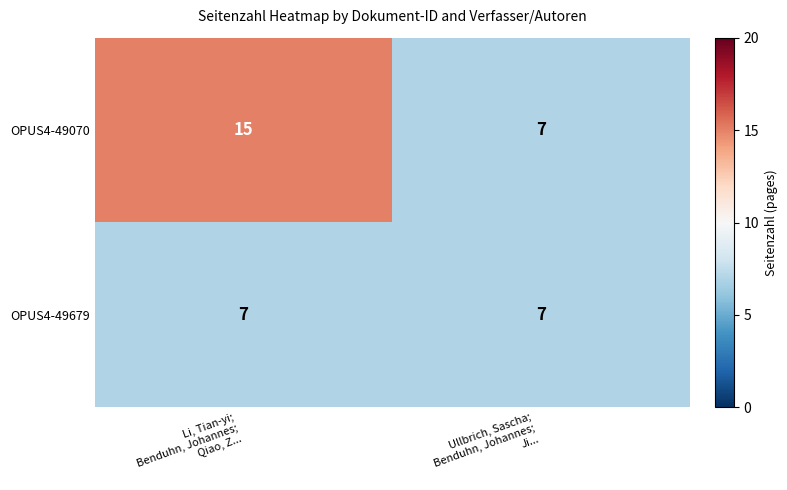

Rank the series by their average value, from lowest to highest.

OPUS4-49679, OPUS4-49070